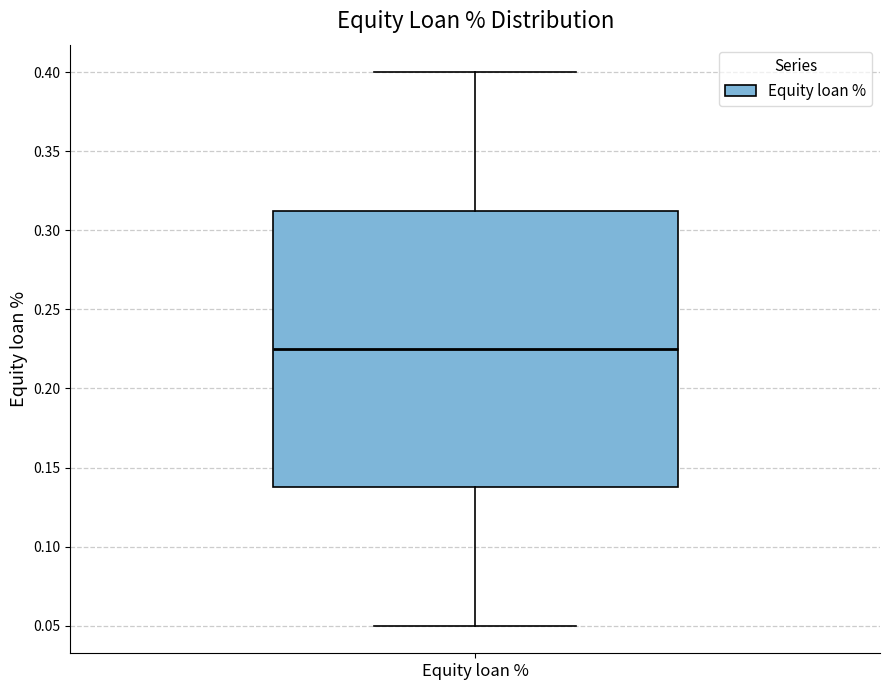

Read this box plot against the y-axis: the position of the median line, the range covered by the box, and the ends of both whiskers. The values are not printed on the chart, so give them approximately, as read against the axis.

median 0.225, box 0.140 to 0.315, whiskers 0.050 to 0.400